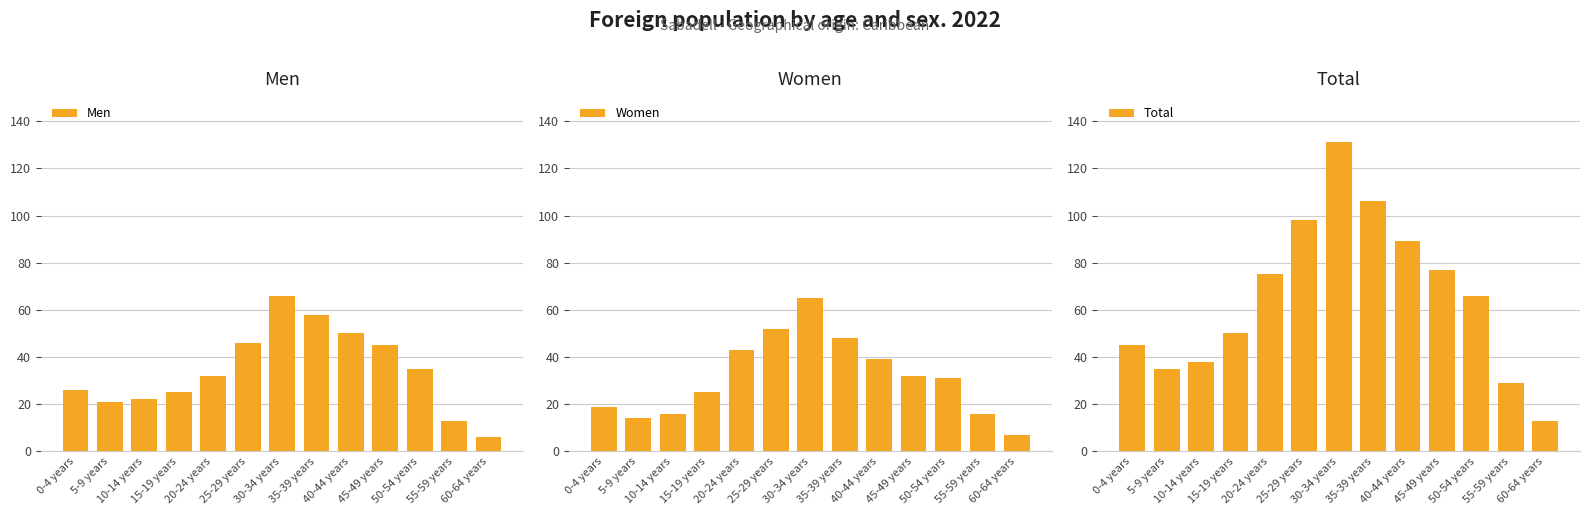

Is it true that Men equals 25 at 15-19 years?

True